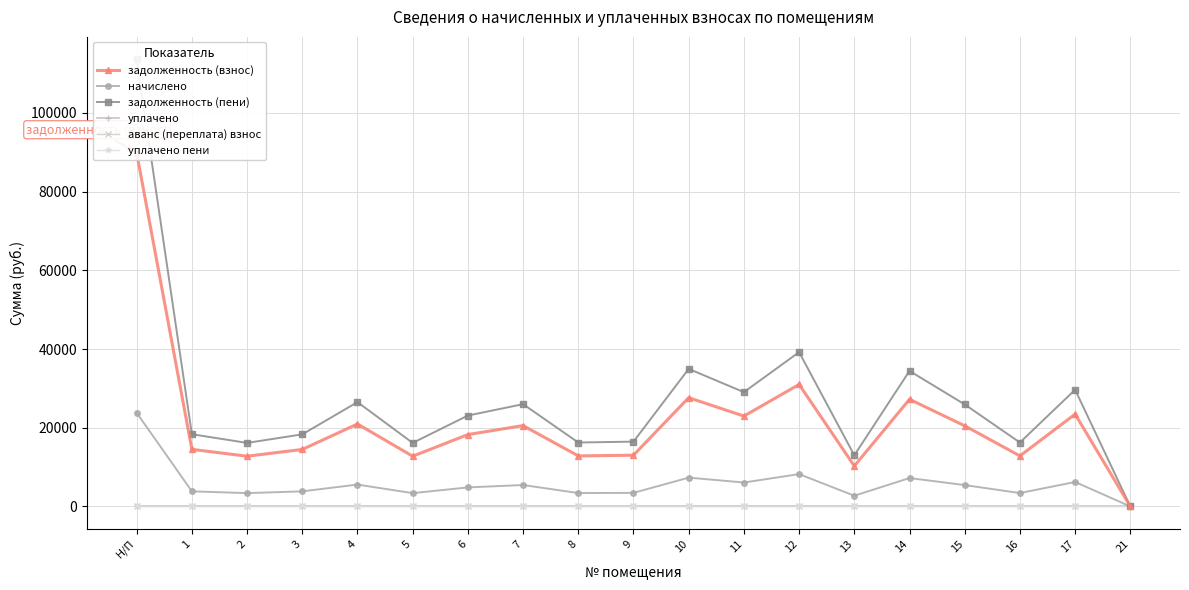

In задолженность (взнос), how many points are lower than both neighbors (excluding endpoints)?

6